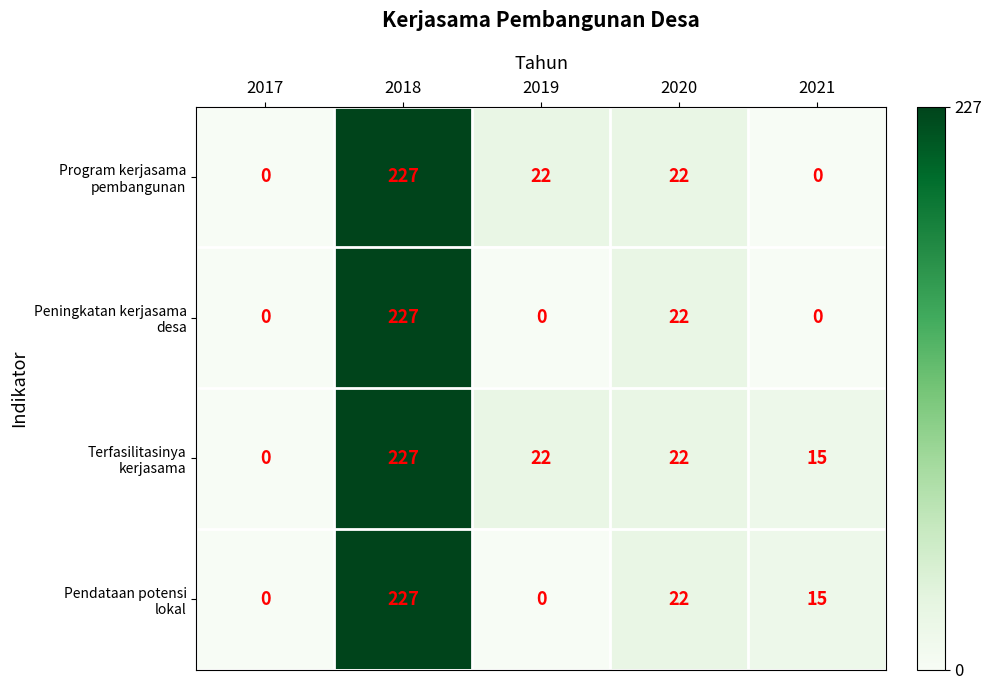

How many distinct data groups are displayed?

4